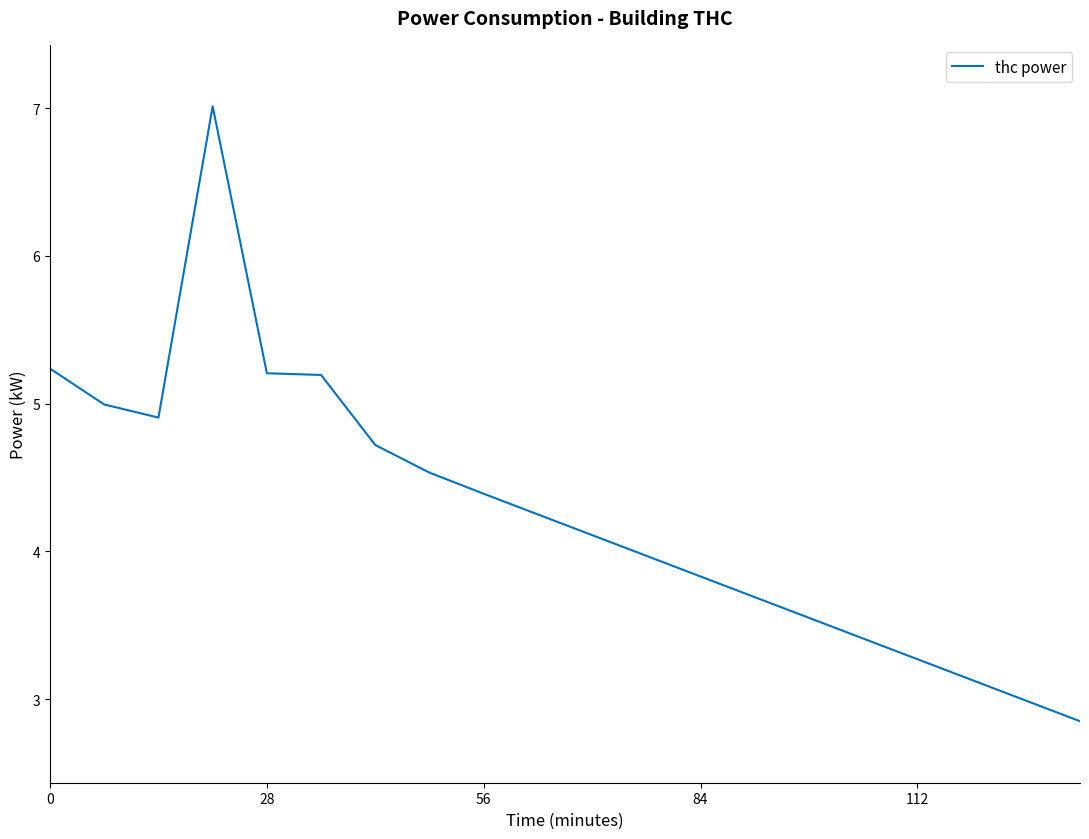

How many distinct data groups are displayed?

1